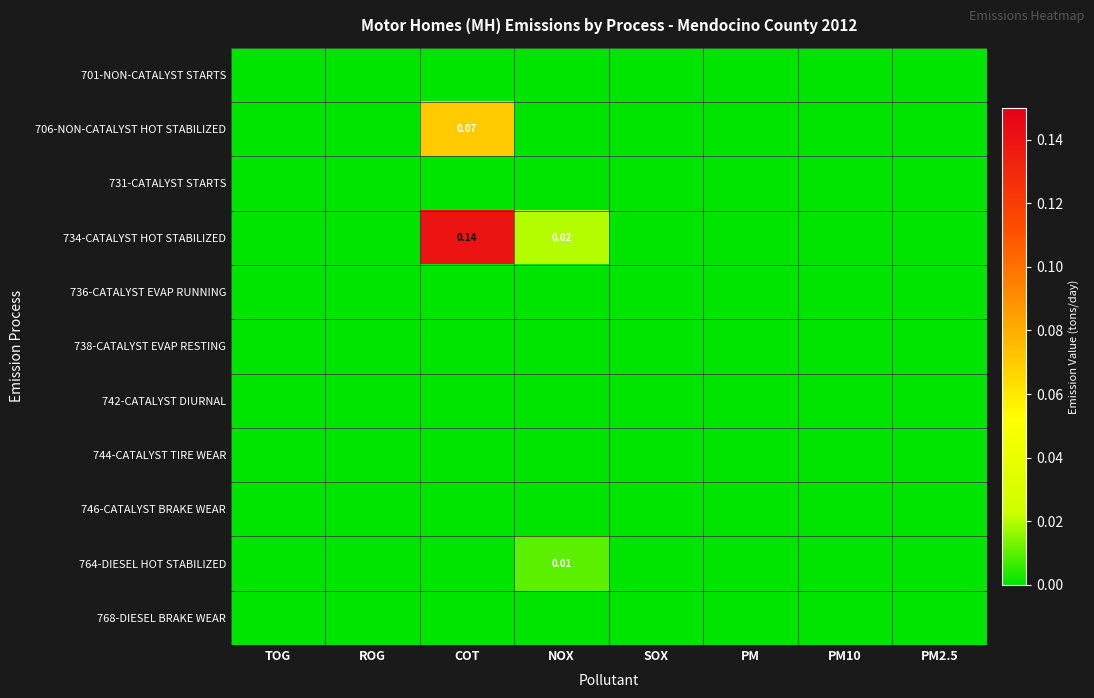

List the labels in order of 731-CATALYST STARTS value, smallest first.

TOG, ROG, COT, NOX, SOX, PM, PM10, PM2.5